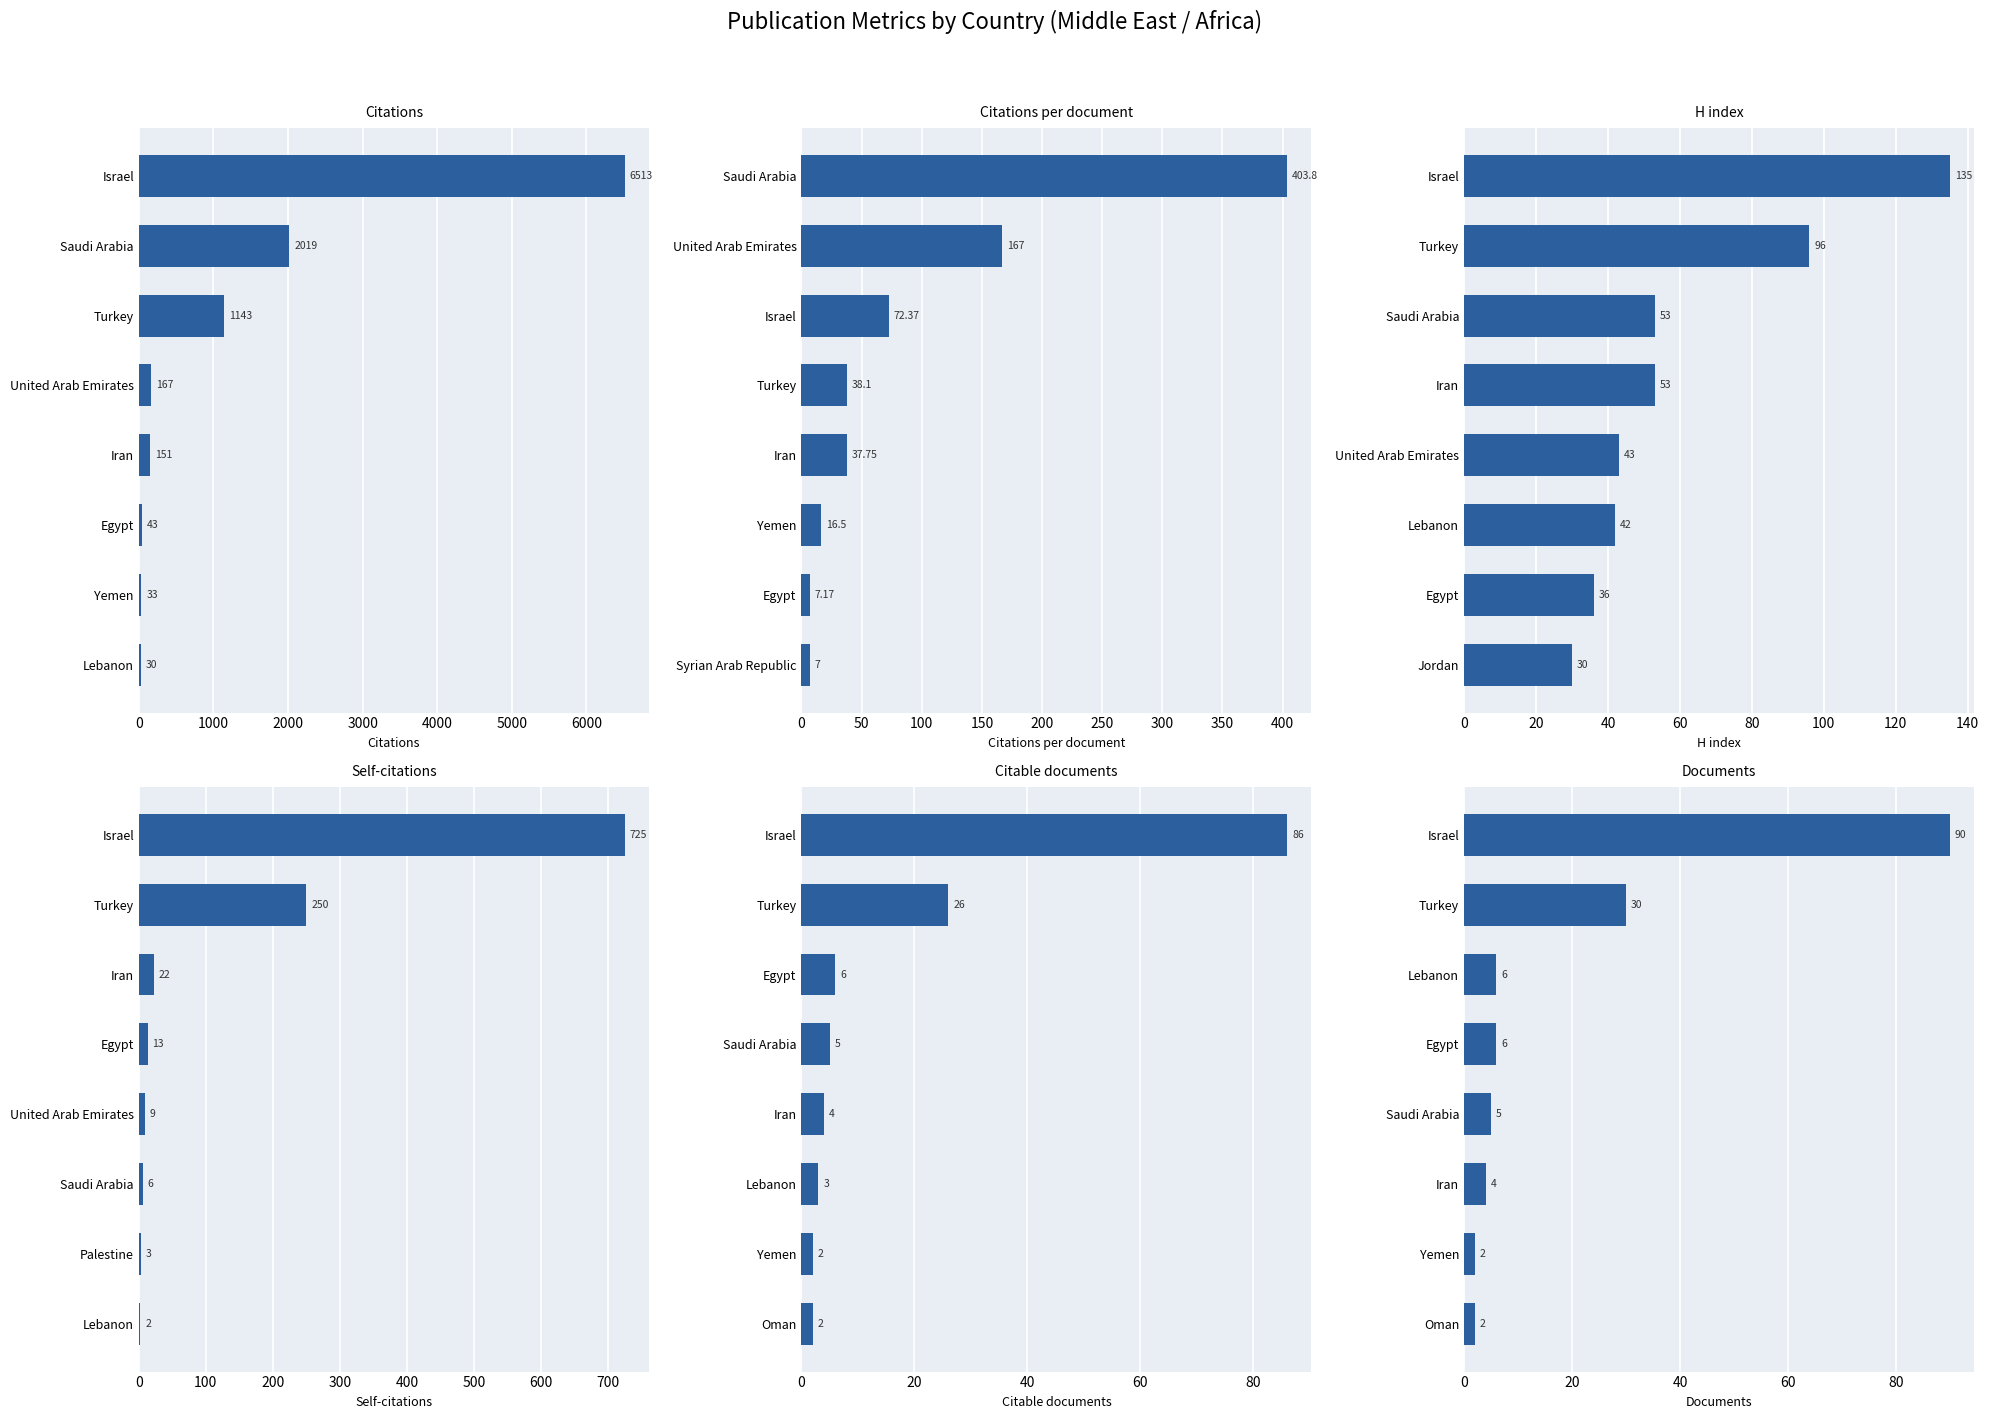

Reading left to right, list all the values displayed in this chart.

Citations: 6513.0	2019.0	1143.0	167.0	151.0	43.0	33.0	30.0
Citations per document: 403.8	167.0	72.4	38.1	37.8	16.5	7.2	7.0
H index: 135.0	96.0	53.0	53.0	43.0	42.0	36.0	30.0
Self-citations: 725.0	250.0	22.0	13.0	9.0	6.0	3.0	2.0
Citable documents: 86.0	26.0	6.0	5.0	4.0	3.0	2.0	2.0
Documents: 90.0	30.0	6.0	6.0	5.0	4.0	2.0	2.0